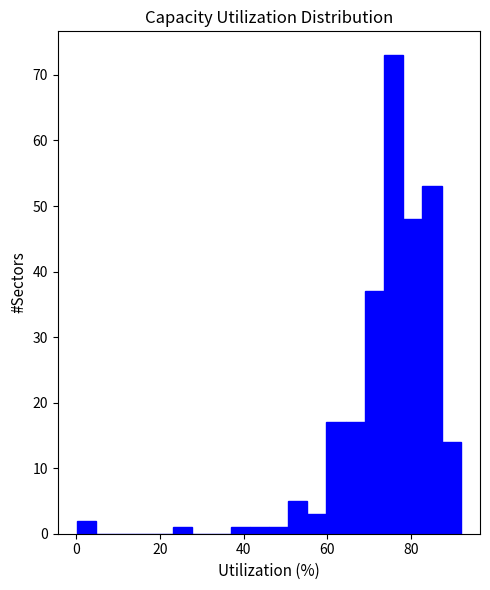

Around what value on the x-axis is the tallest bar? Give the approximate position of its centre, as read against the axis.

76